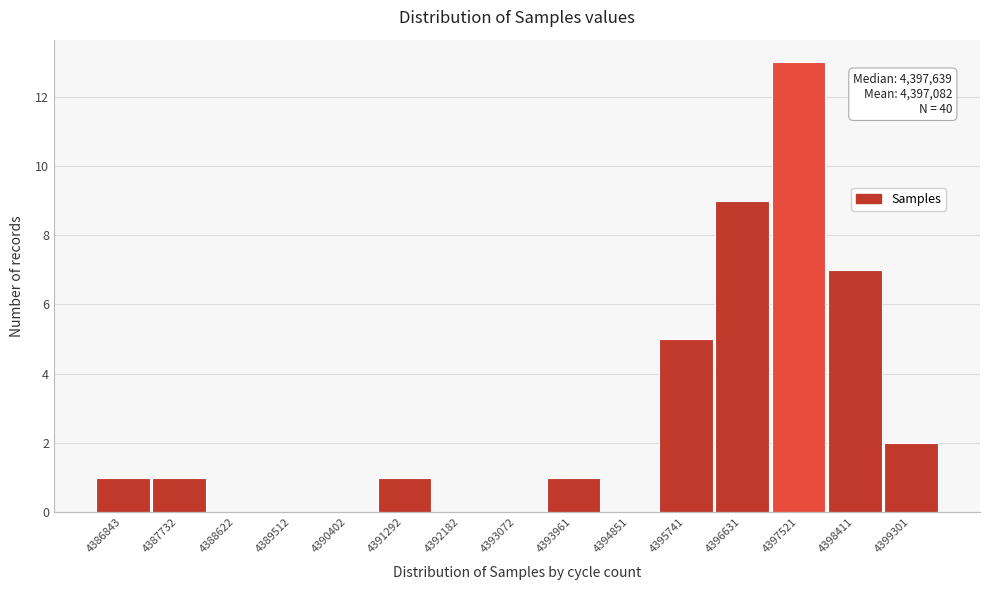

Reading left to right, list all the values displayed in this chart.

4386843=1	4387732=1	4388622=0	4389512=0	4390402=0	4391292=1	4392182=0	4393072=0	4393961=1	4394851=0	4395741=5	4396631=9	4397521=13	4398411=7	4399301=2